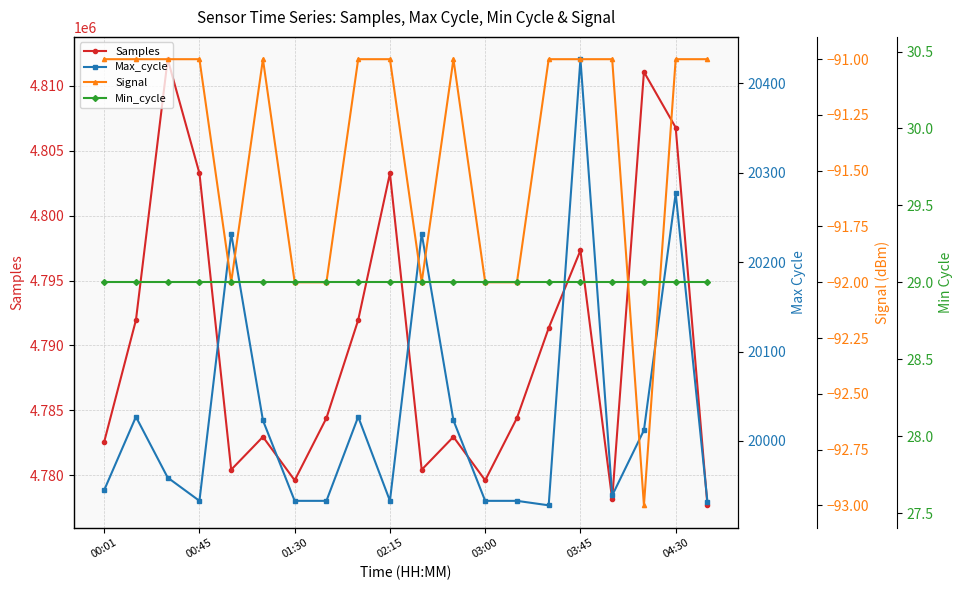

What are all the series names shown in the legend?

Samples, Max_cycle, Signal, Min_cycle